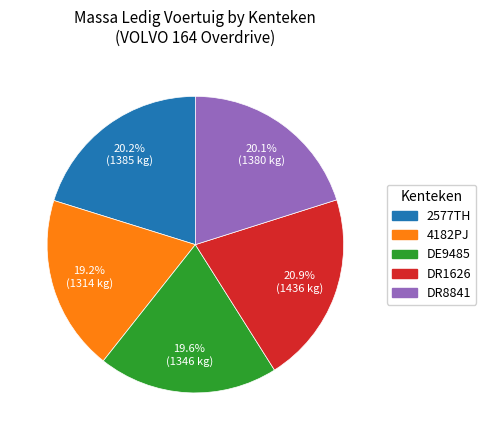

Is it true that 4182PJ is 19% of the pie?

True